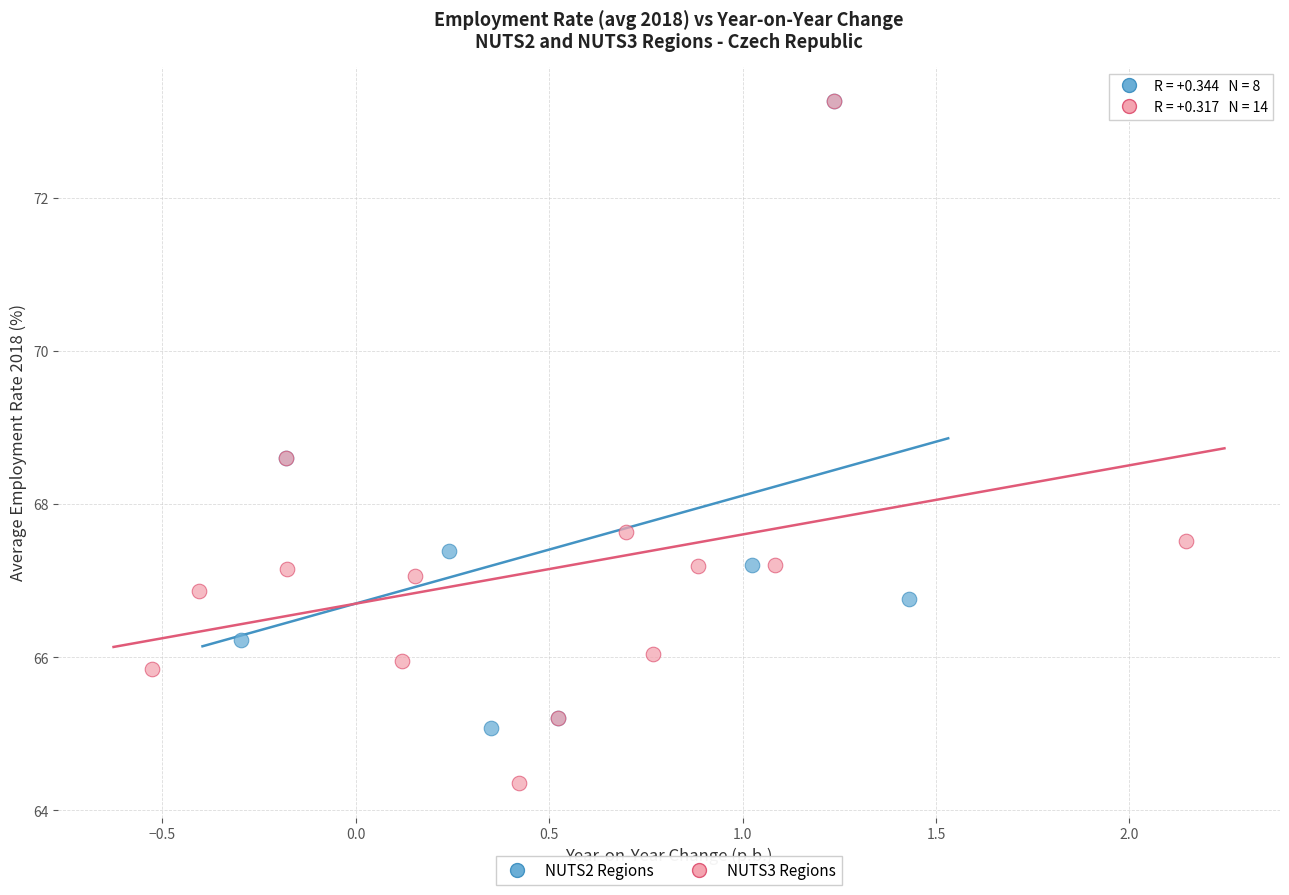

Which series has the largest Y range (max minus min)?

NUTS3 Regions